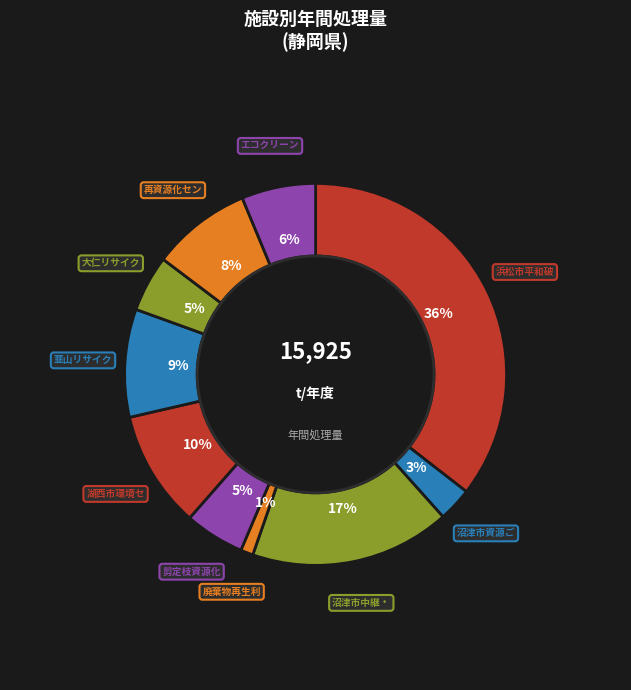

How many segments does this pie chart have?

10